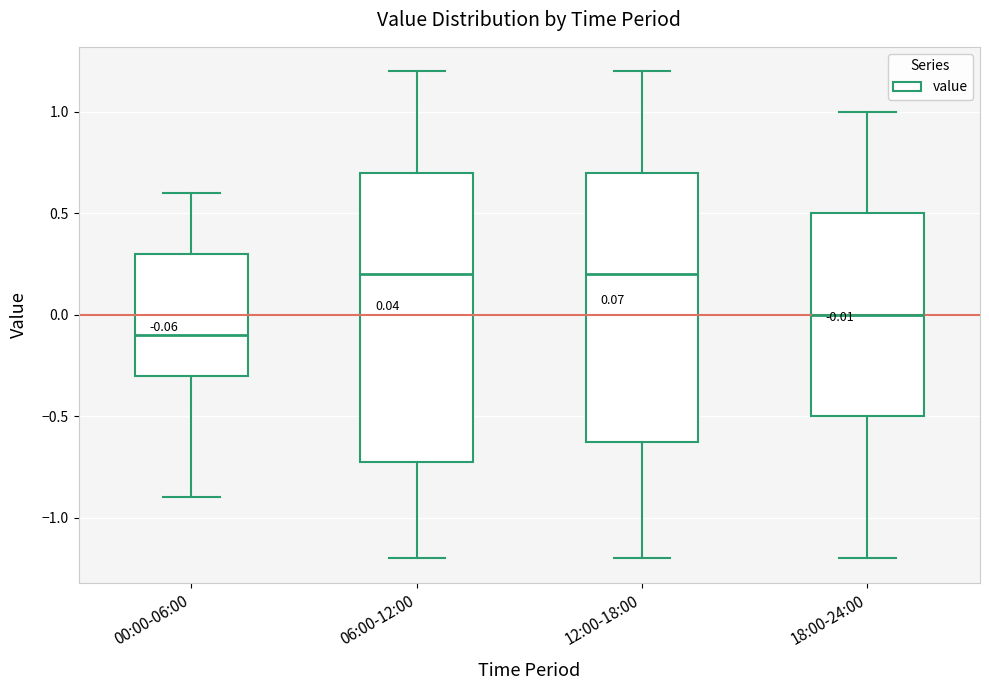

Comparing the boxes themselves (not the whiskers), which one is the tallest?

06:00-12:00